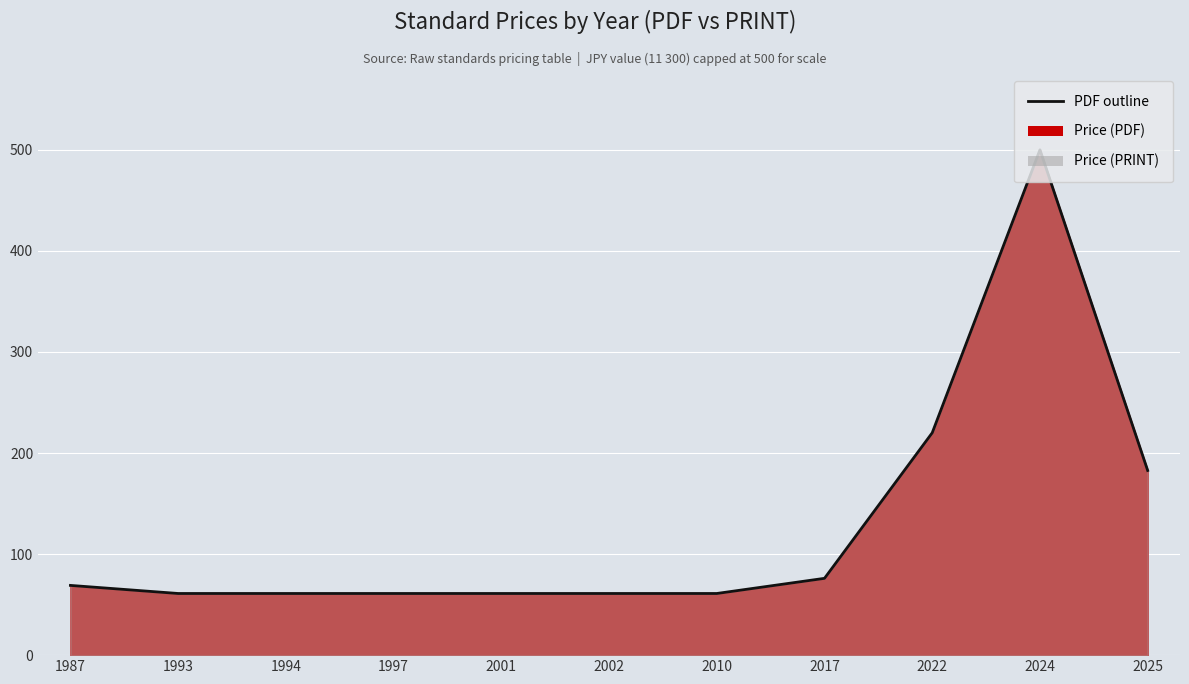

Does the chart display data point markers on the line(s)?

No